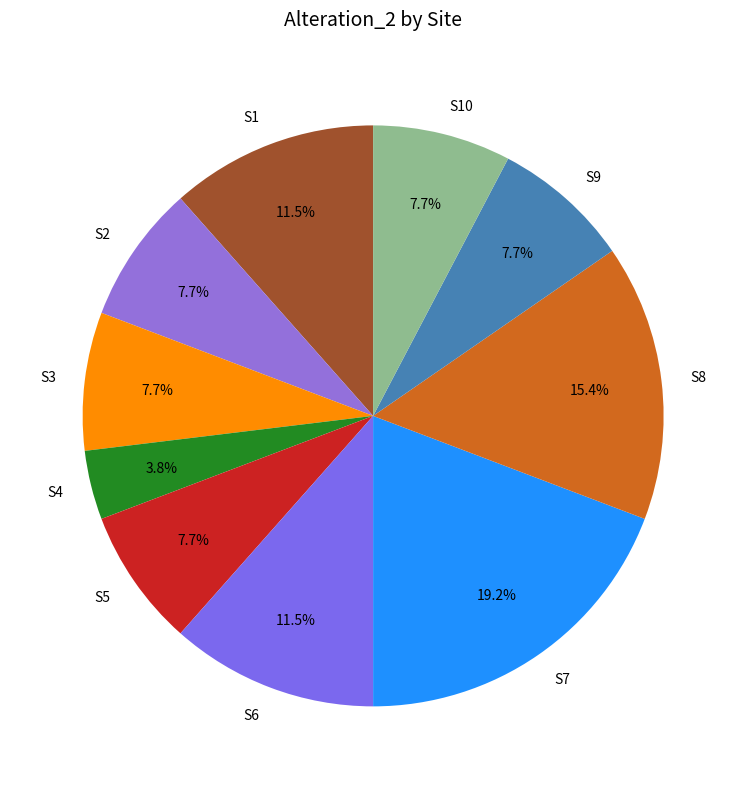

Does S10 account for over 50% of the chart?

No